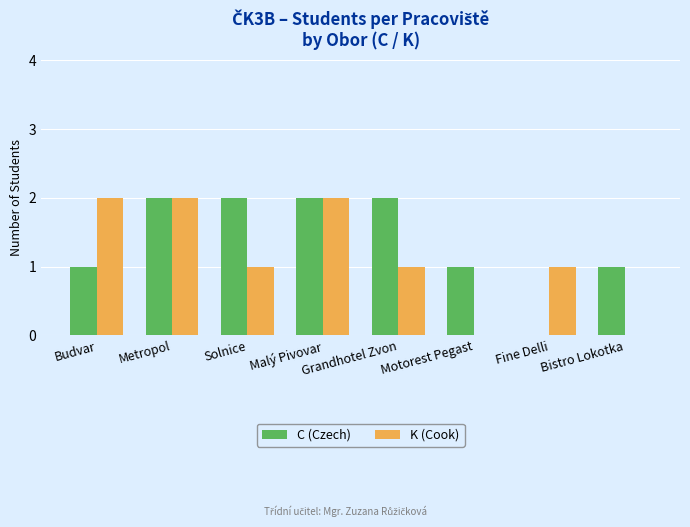

What are all the series names shown in the legend?

C (Czech), K (Cook)